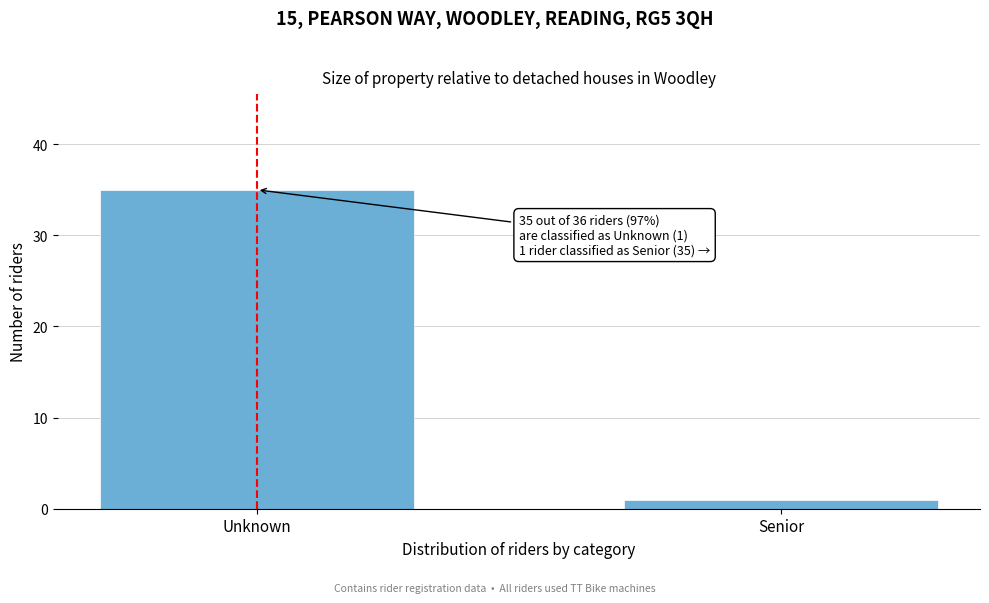

Reading right to left, extract all data points from this chart.

Senior=1	Unknown=35